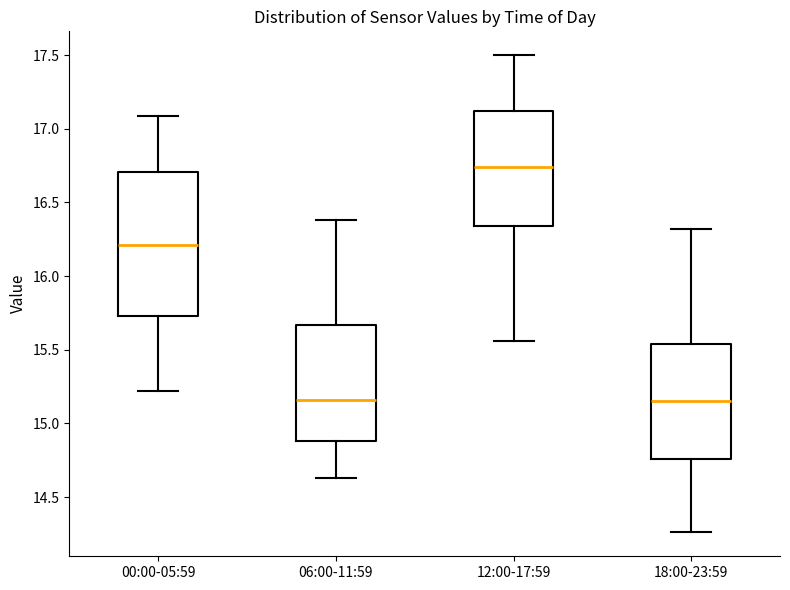

Where is the upper edge of the box for 12:00-17:59 on the y-axis? The values are not printed on the chart, so give them approximately, as read against the axis.

17.10